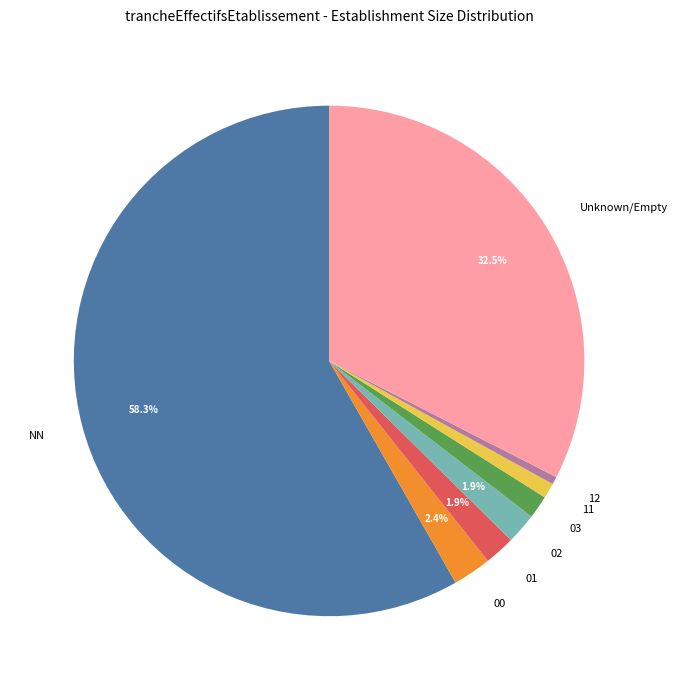

Does NN account for over 50% of the chart?

Yes